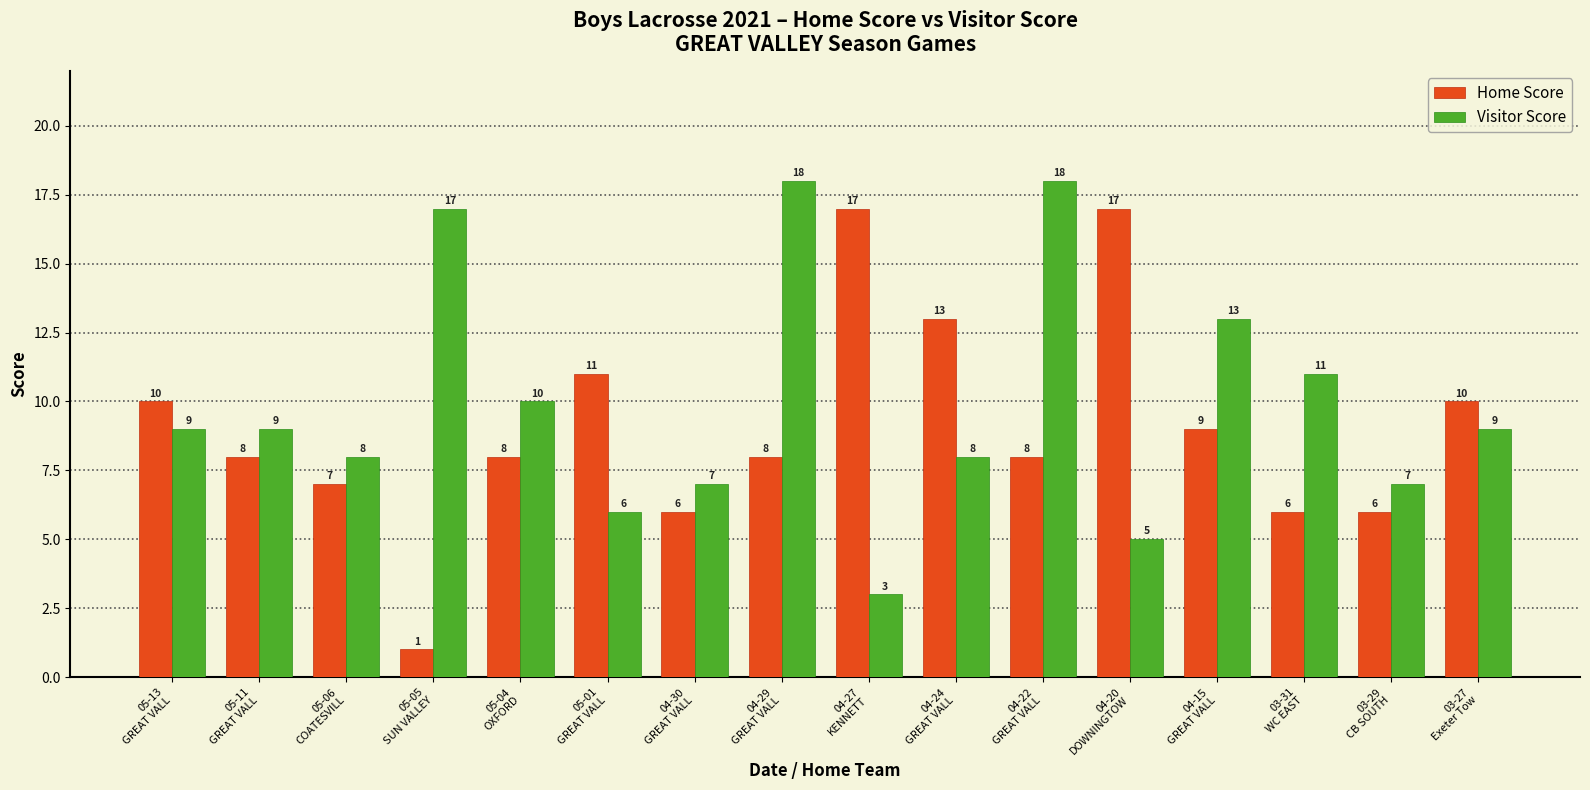

Does the chart contain stacked bars?

No